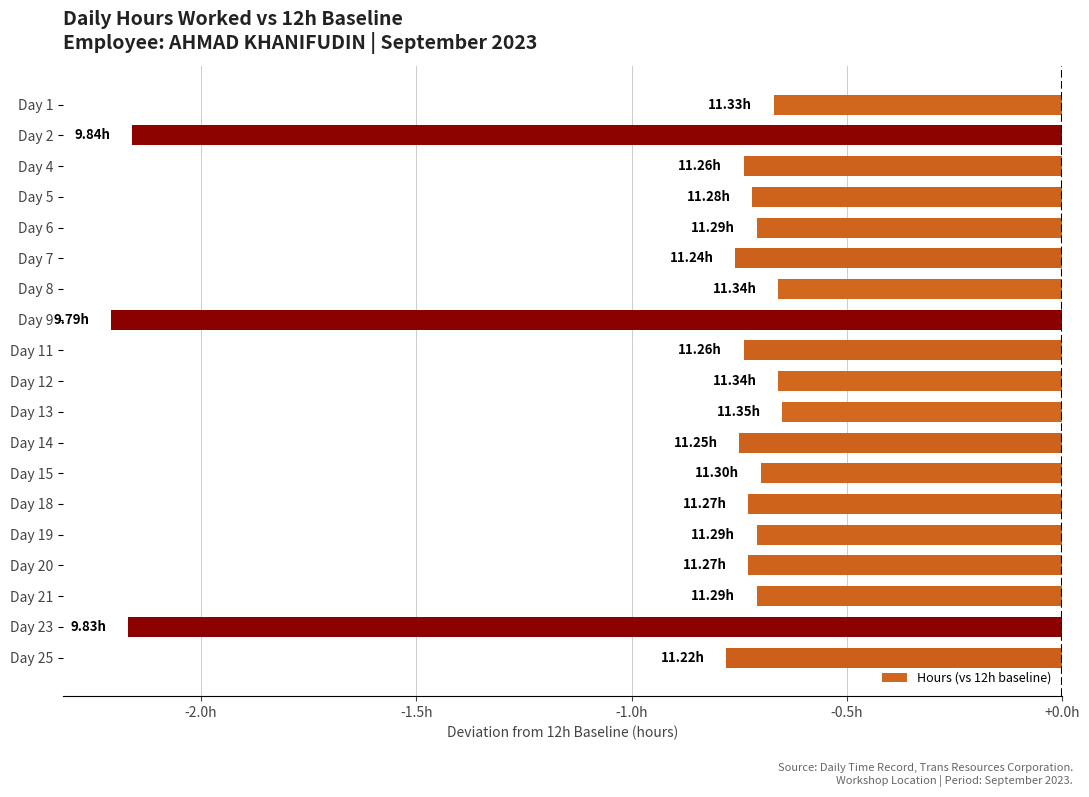

Does the chart contain any negative values?

Yes